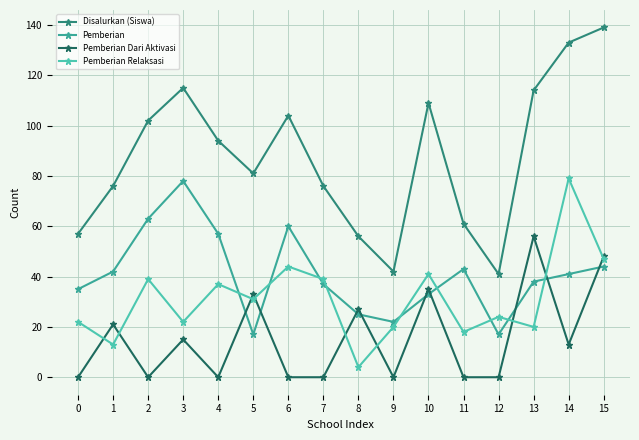

Which series has the largest total across all categories?

Disalurkan (Siswa)